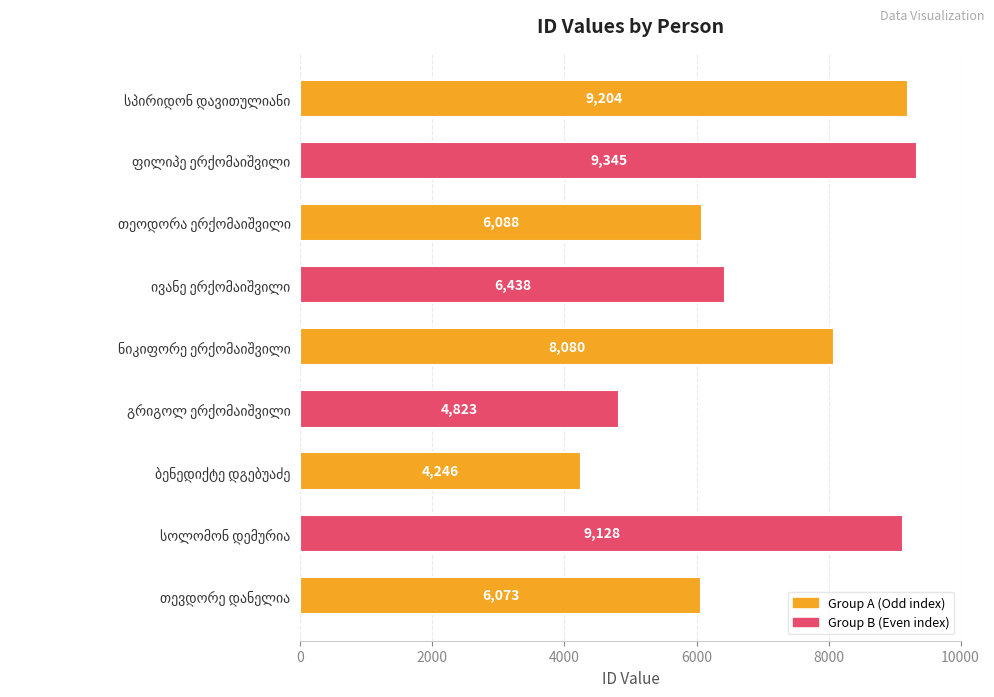

What is the smallest value displayed?

4246